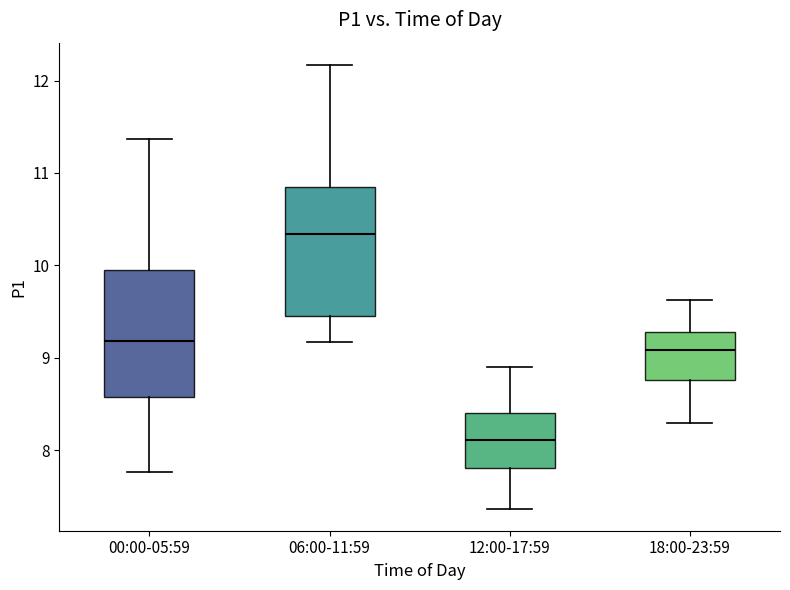

Where is the lower edge of the box for 18:00-23:59 on the y-axis? The values are not printed on the chart, so give them approximately, as read against the axis.

8.8